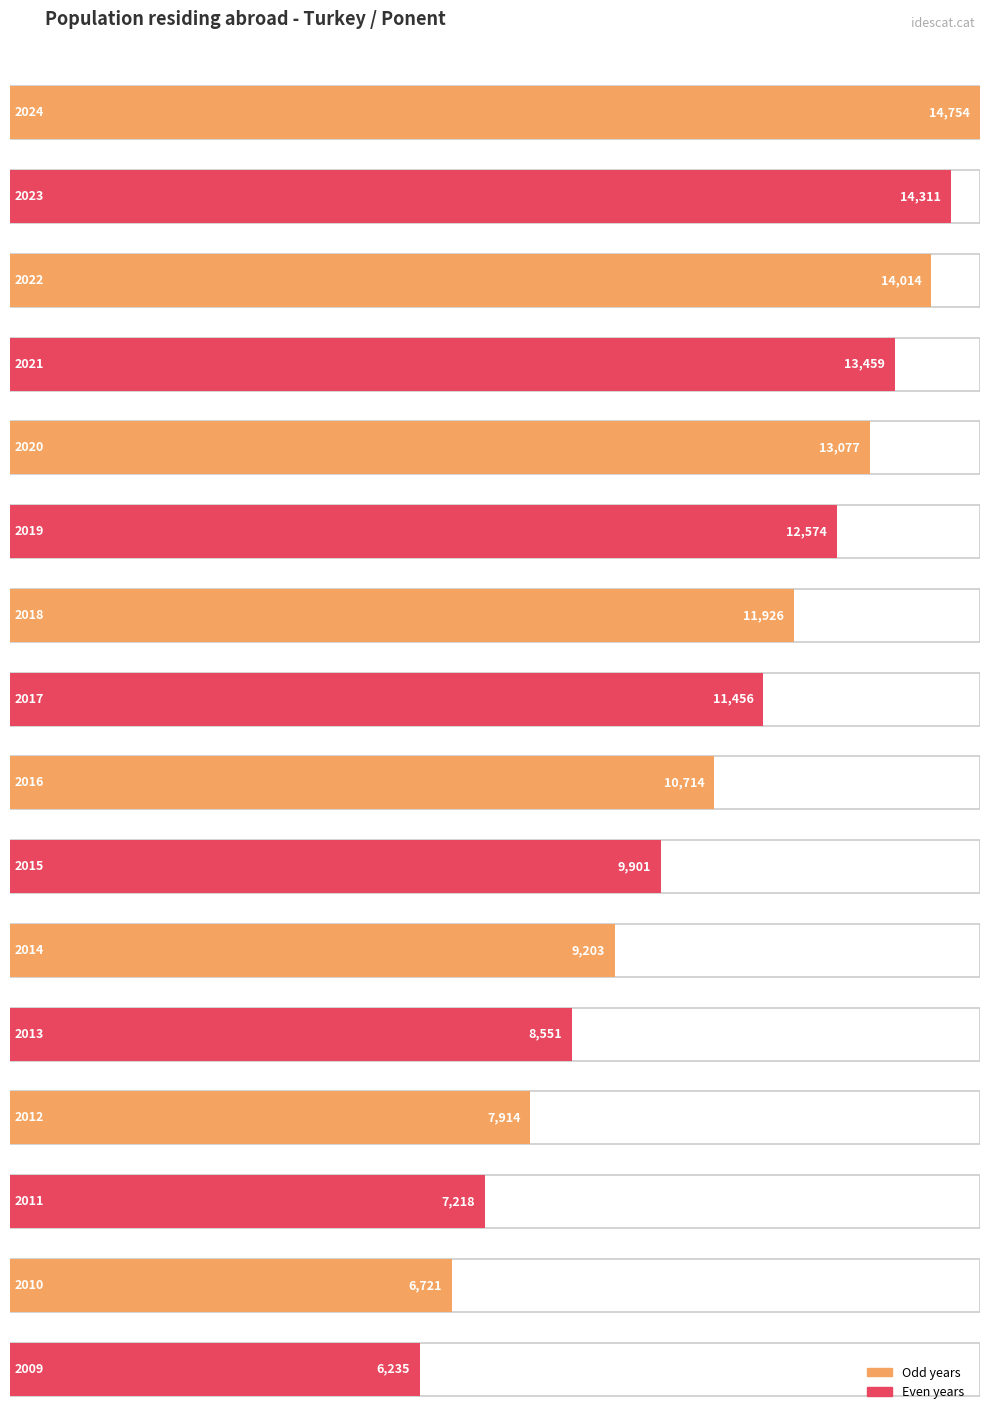

What is the sum of all values?

172028